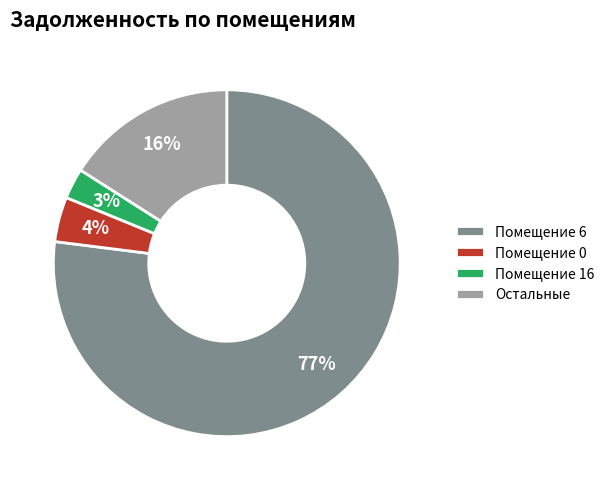

To the nearest percent, what portion does Помещение 0 represent?

4%